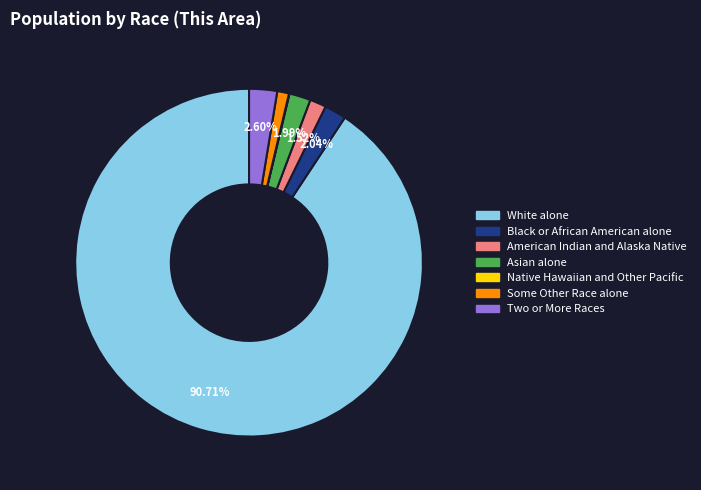

Is there a majority slice in this chart?

Yes